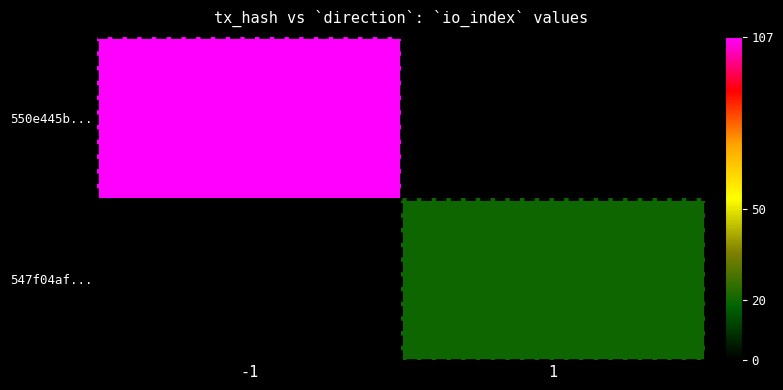

List the labels in order of 550e445b... value, largest first.

-1, 1